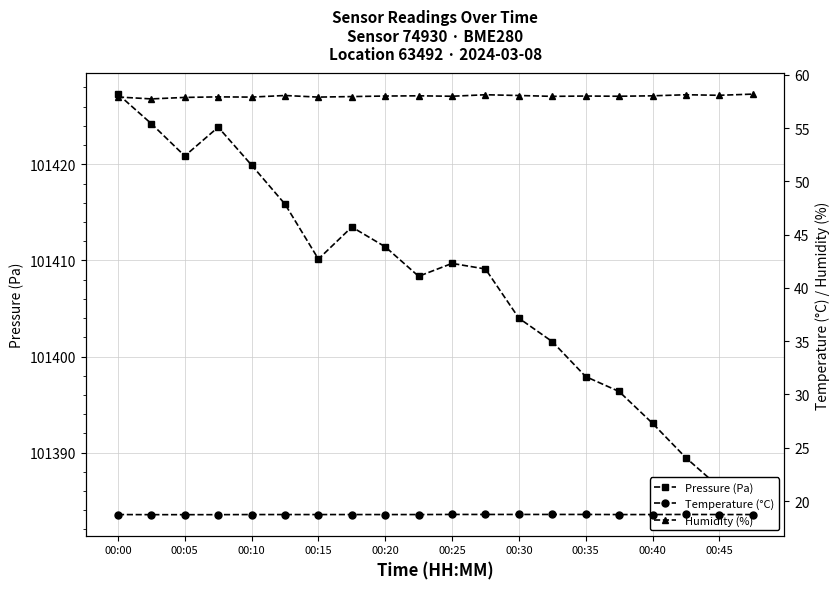

How many interior local peaks does the Temperature (°C) series have?

1